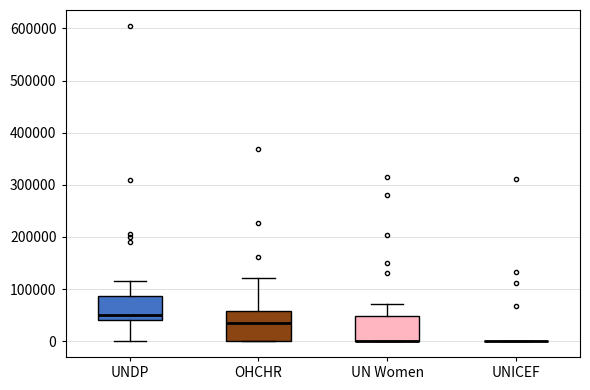

Reading left to right, read every box against the y-axis: the position of its median line, the range the box covers, and the ends of its whiskers. The values are not printed on the chart, so give them approximately, as read against the axis.

UNDP: median 50000, box 40000 to 90000, whiskers 0 to 120000
OHCHR: median 30000, box 0 to 60000, whiskers 0 to 120000
UN Women: median 0 (drawn on the box's lower edge), box 0 to 50000, whiskers 0 to 70000
UNICEF: box collapsed to a line at 0, whiskers 0 to 0